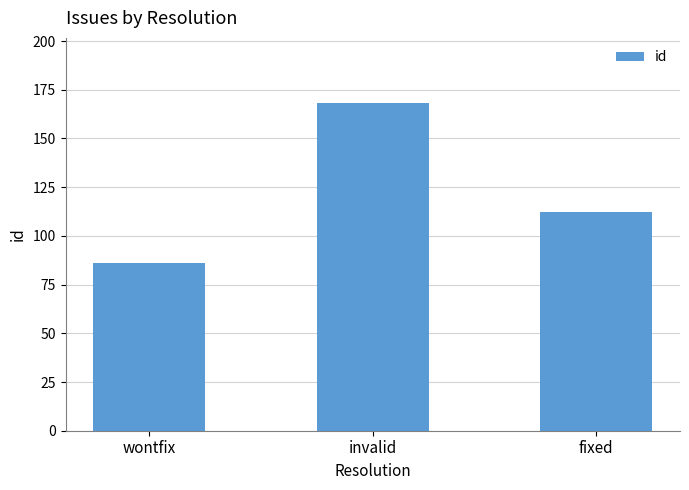

At which category does the chart reach its minimum across all series?

wontfix